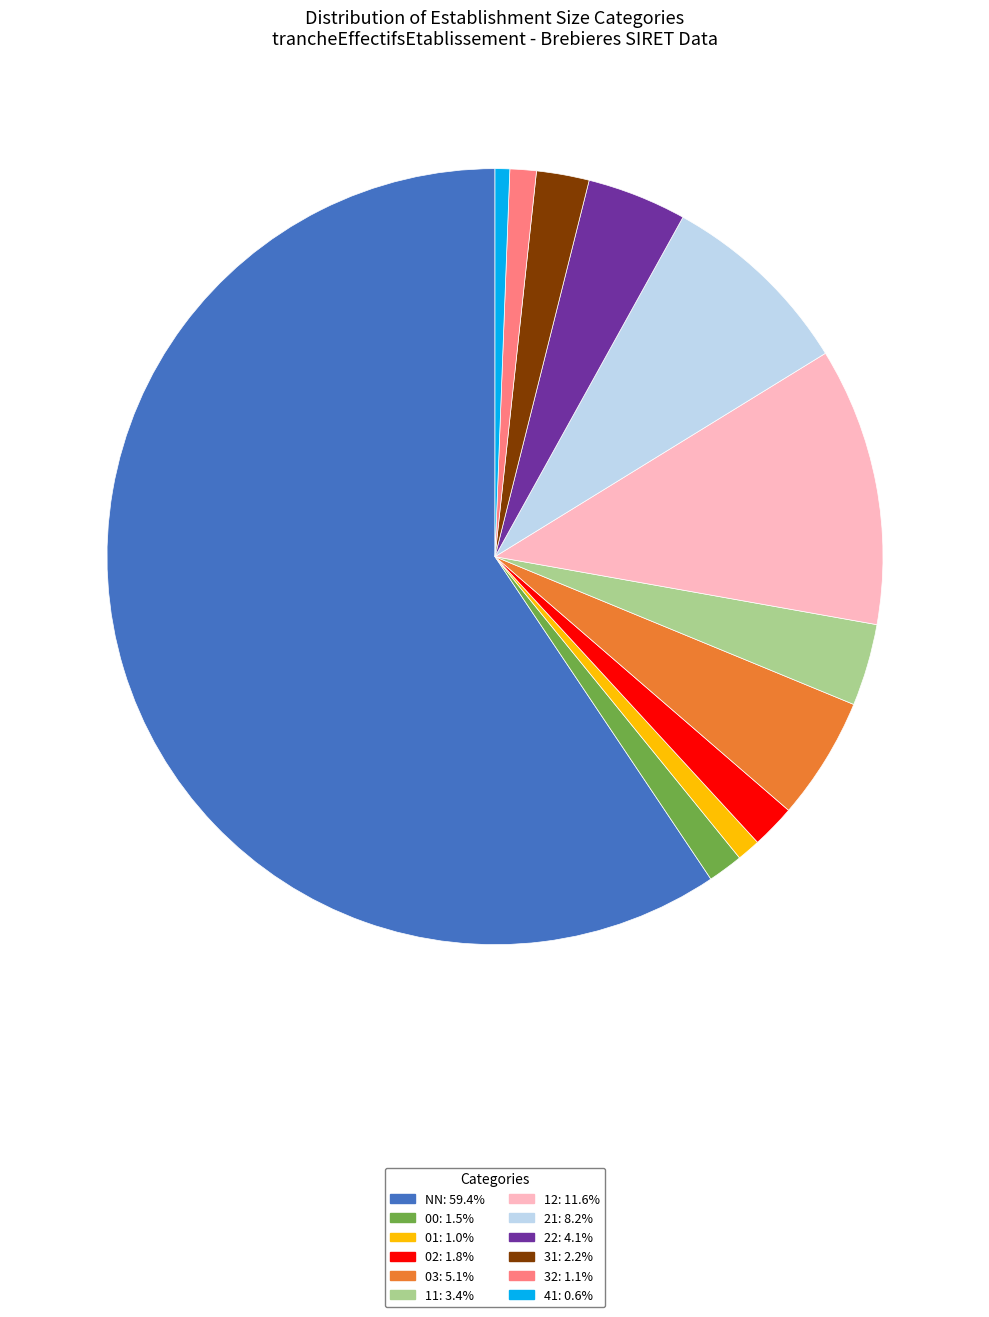

Is NN: 59.4% the majority of the pie?

Yes